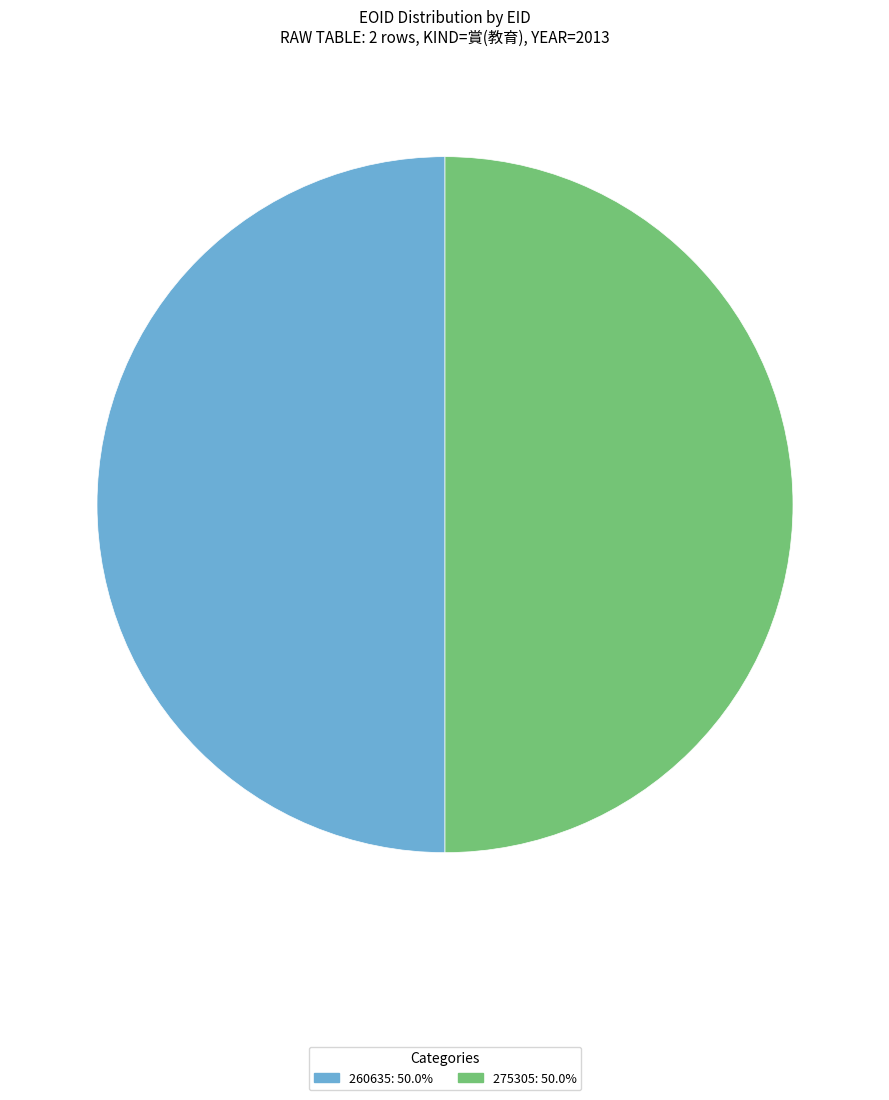

Is the sum of 275305 and 260635 greater than half?

Yes